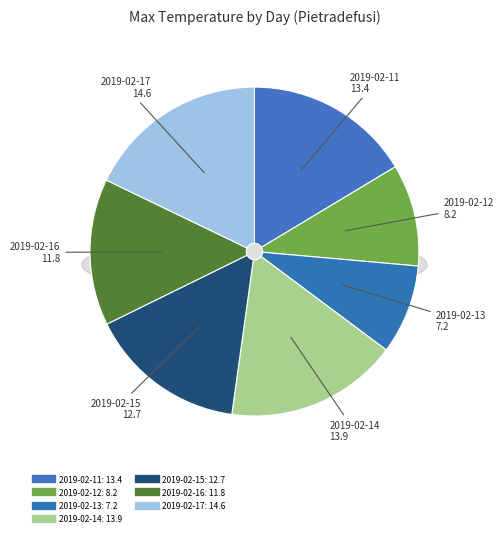

Rank the categories by value from lowest to highest.

2019-02-13, 2019-02-12, 2019-02-16, 2019-02-15, 2019-02-11, 2019-02-14, 2019-02-17